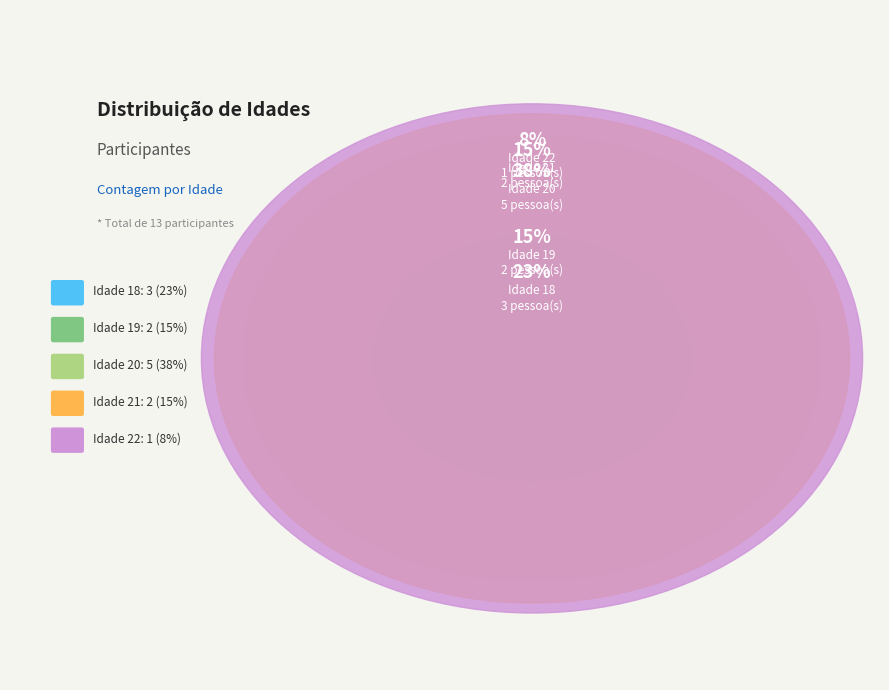

Does 21 account for over 50% of the chart?

No